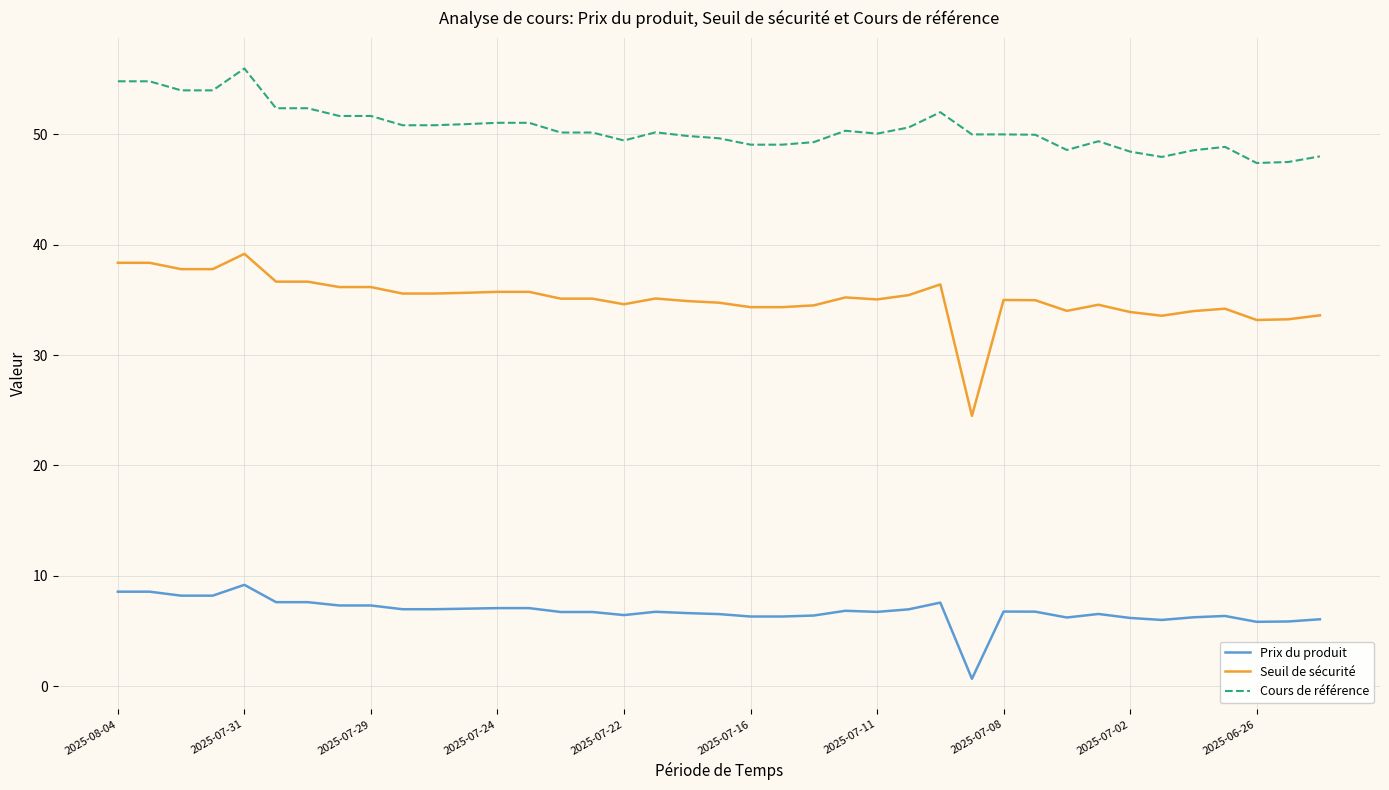

Which series has the largest total across all categories?

Cours de référence